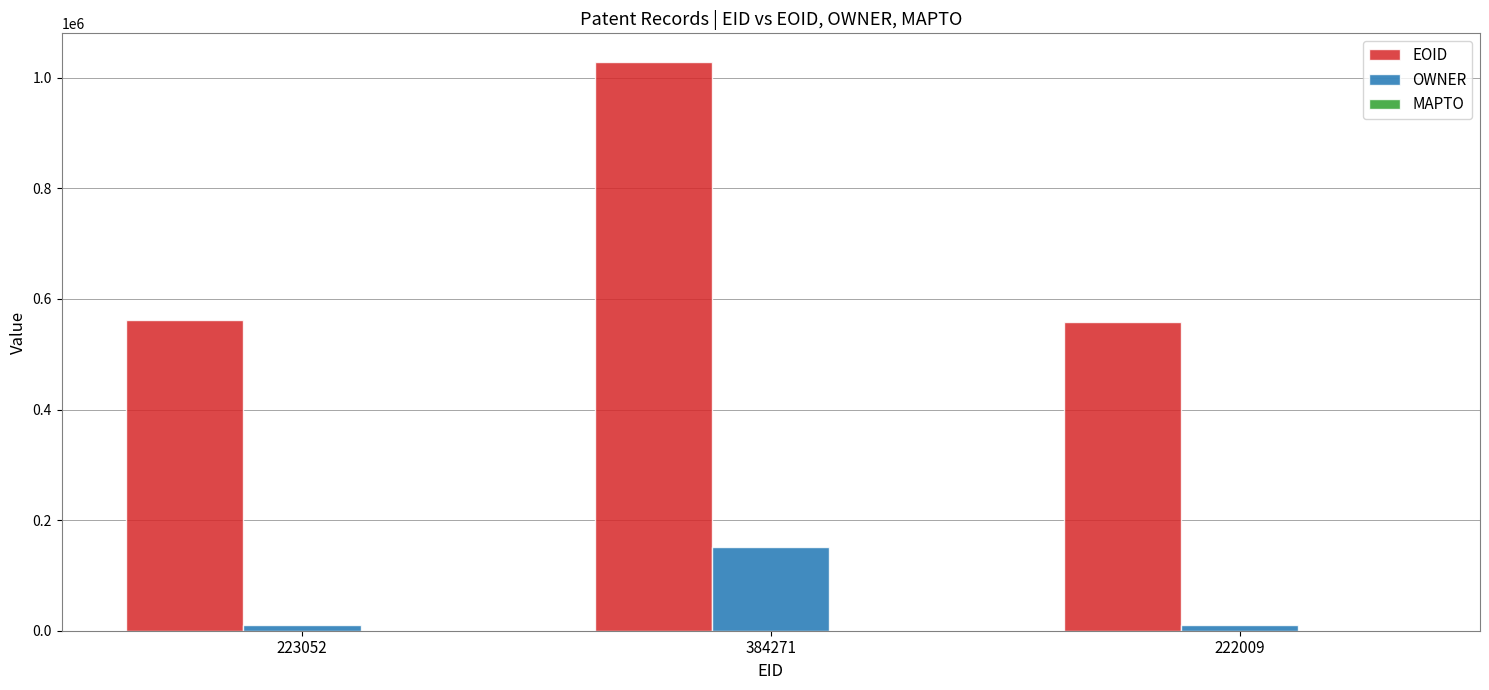

What is the greatest value displayed?

1028775